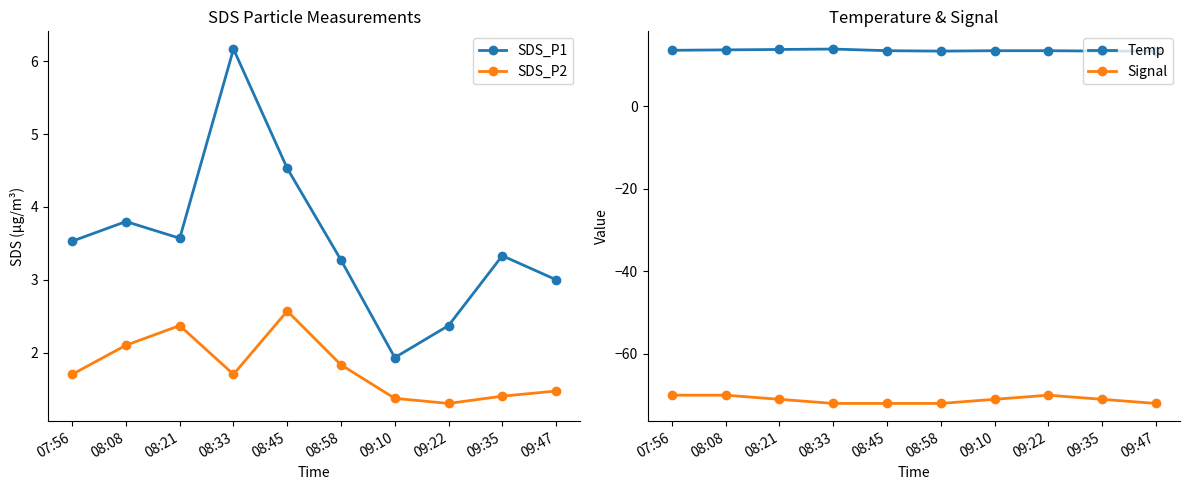

Which label corresponds to the smallest value in the chart?

08:33